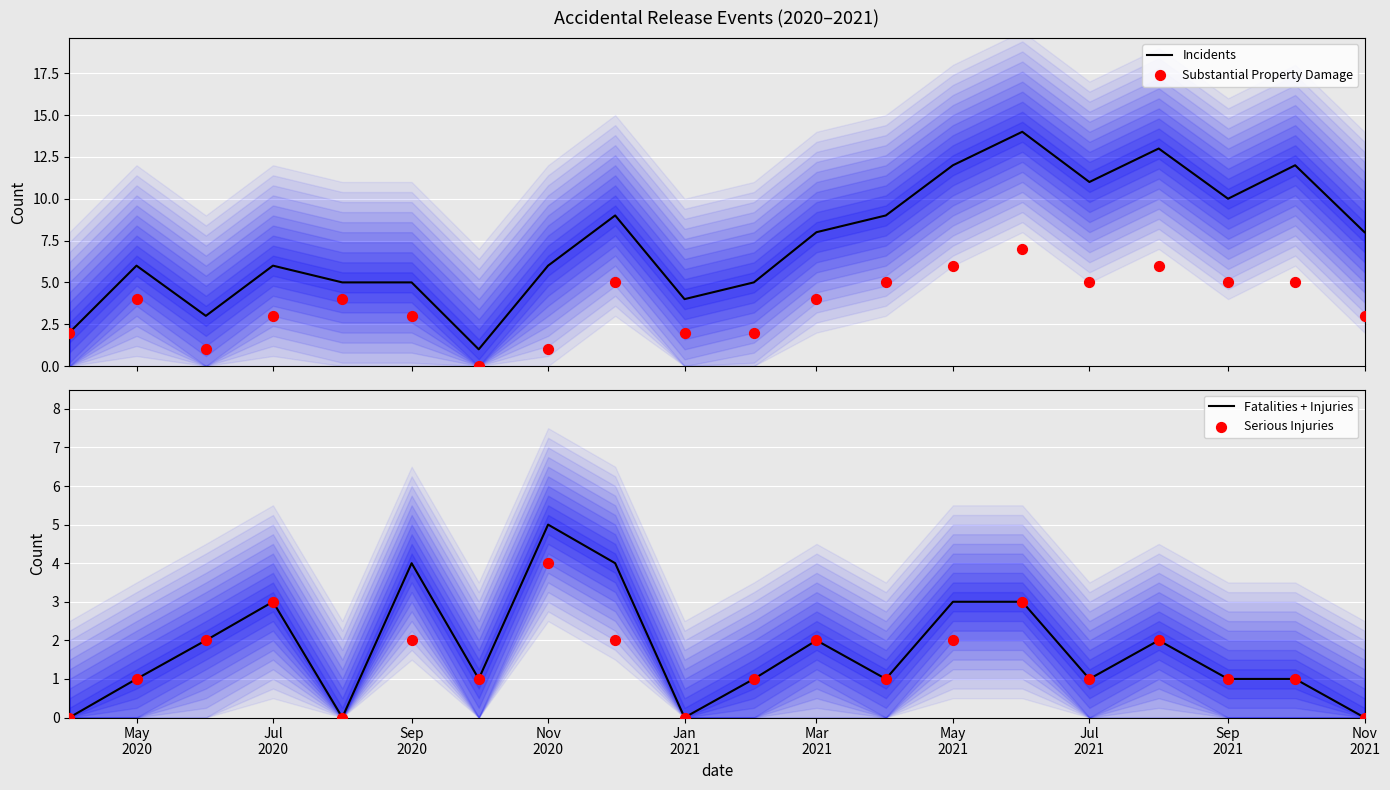

What are all the series names shown in the legend?

Incidents, Substantial Property Damage, Fatalities + Injuries, Serious Injuries